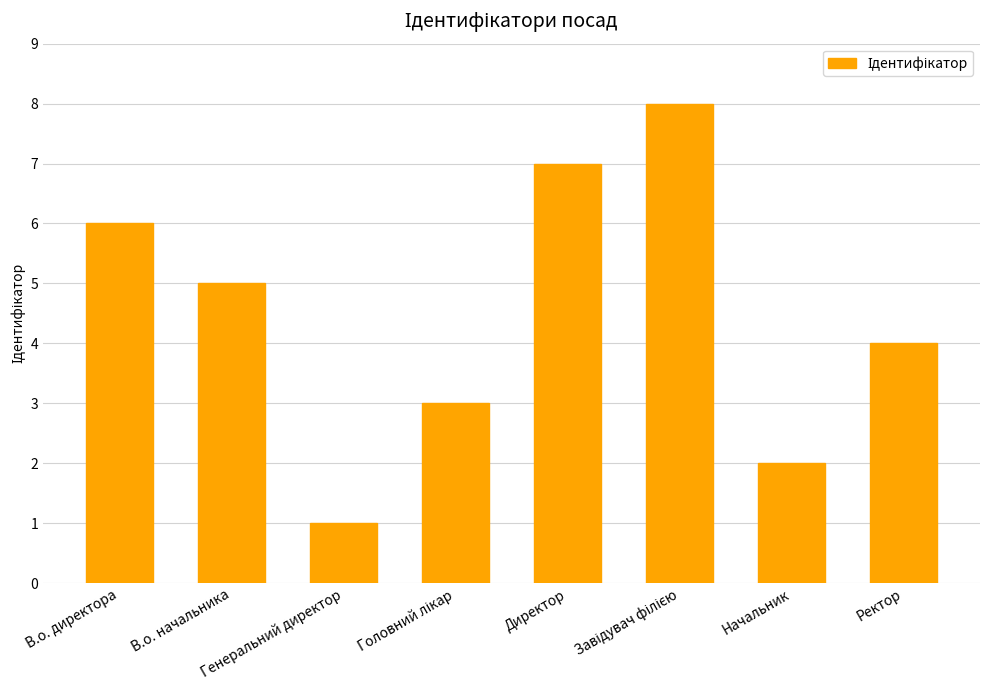

Count the values in the range 3 to 7.

5